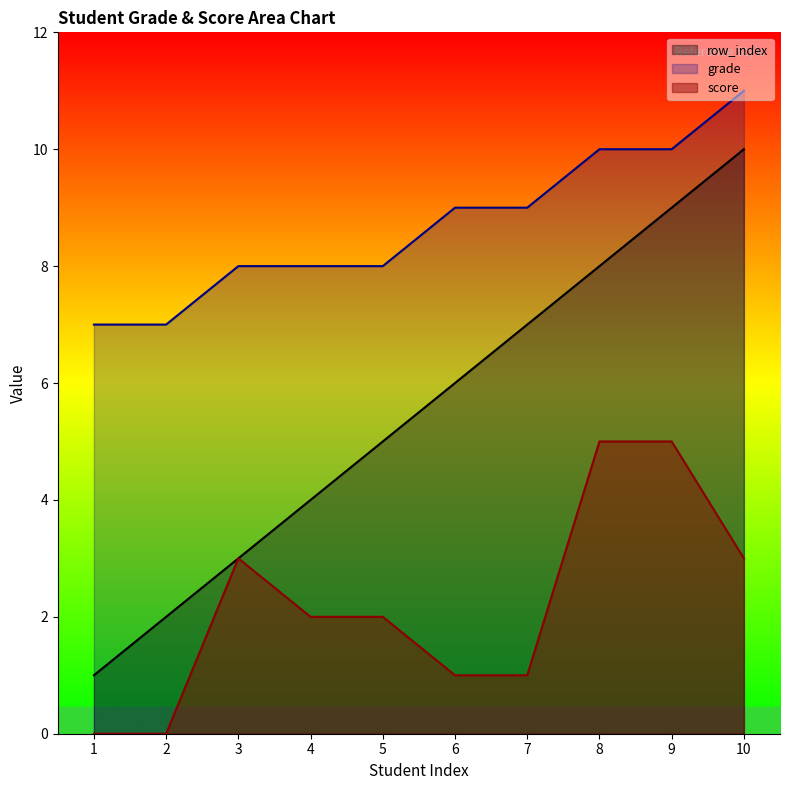

Which label corresponds to the smallest value in the chart?

1